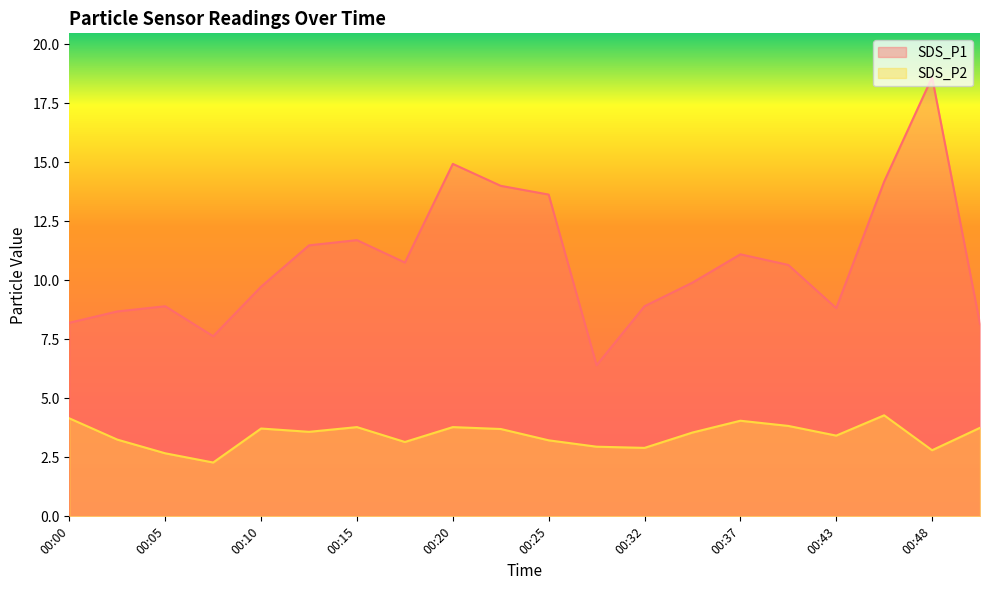

Where does the SDS_P1 series first go above 10?

00:12